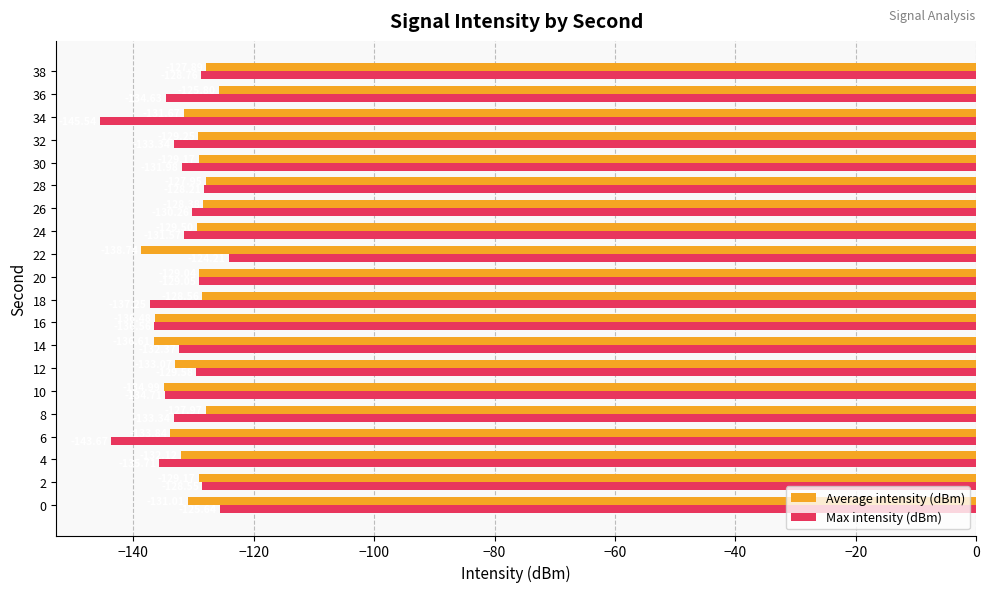

What is the difference between the maximum and second lowest values in the Average intensity (dBm) series?

10.8